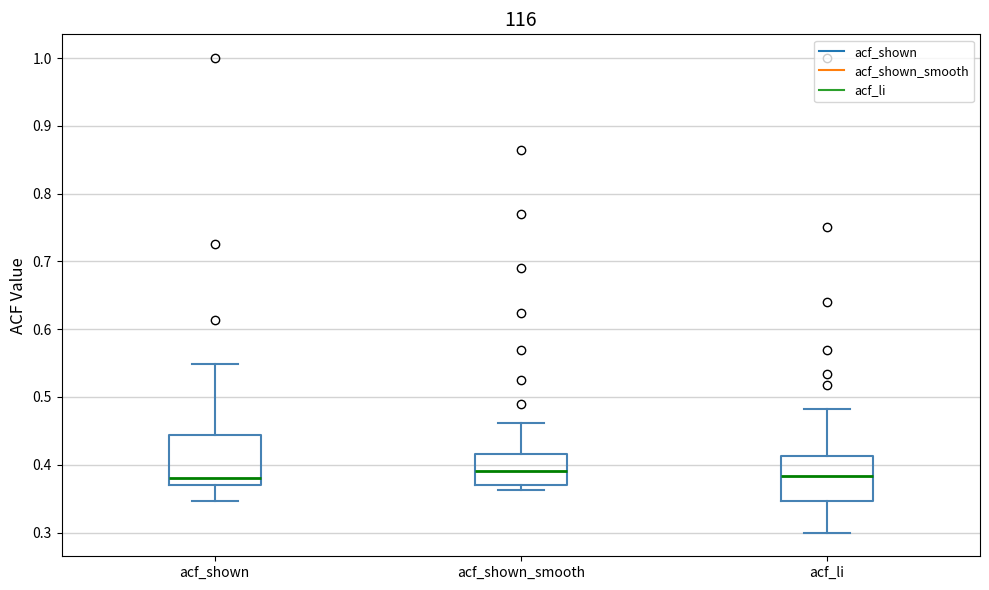

Reading left to right, transcribe this box plot: for each box, give where its median line is, the range the box spans, and where its two whiskers end, as read against the y-axis. The values are not printed on the chart, so give them approximately, as read against the axis.

acf_shown: median 0.38, box 0.37 to 0.44, whiskers 0.35 to 0.55
acf_shown_smooth: median 0.39, box 0.37 to 0.42, whiskers 0.36 to 0.46
acf_li: median 0.38, box 0.35 to 0.41, whiskers 0.30 to 0.48